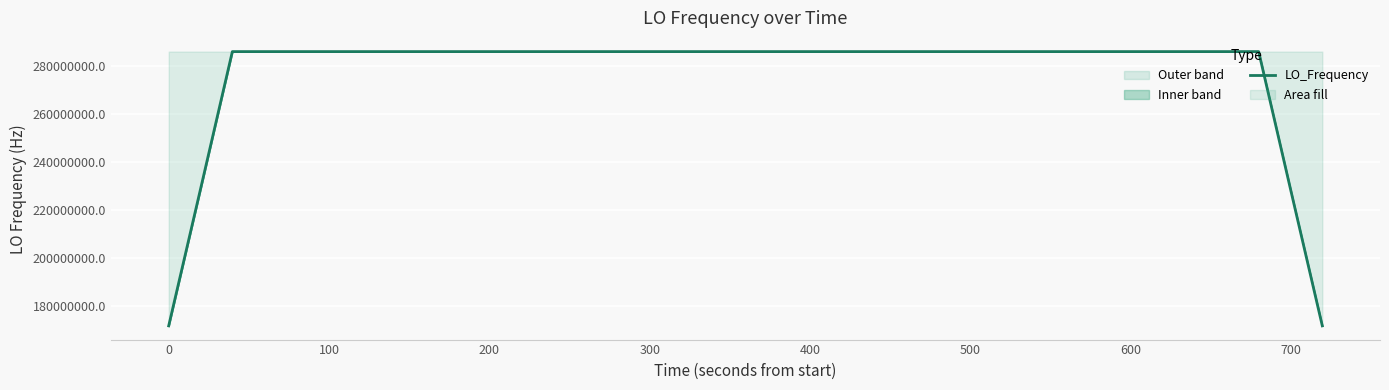

What is the highest value of the LO_Frequency series?

286047002.0